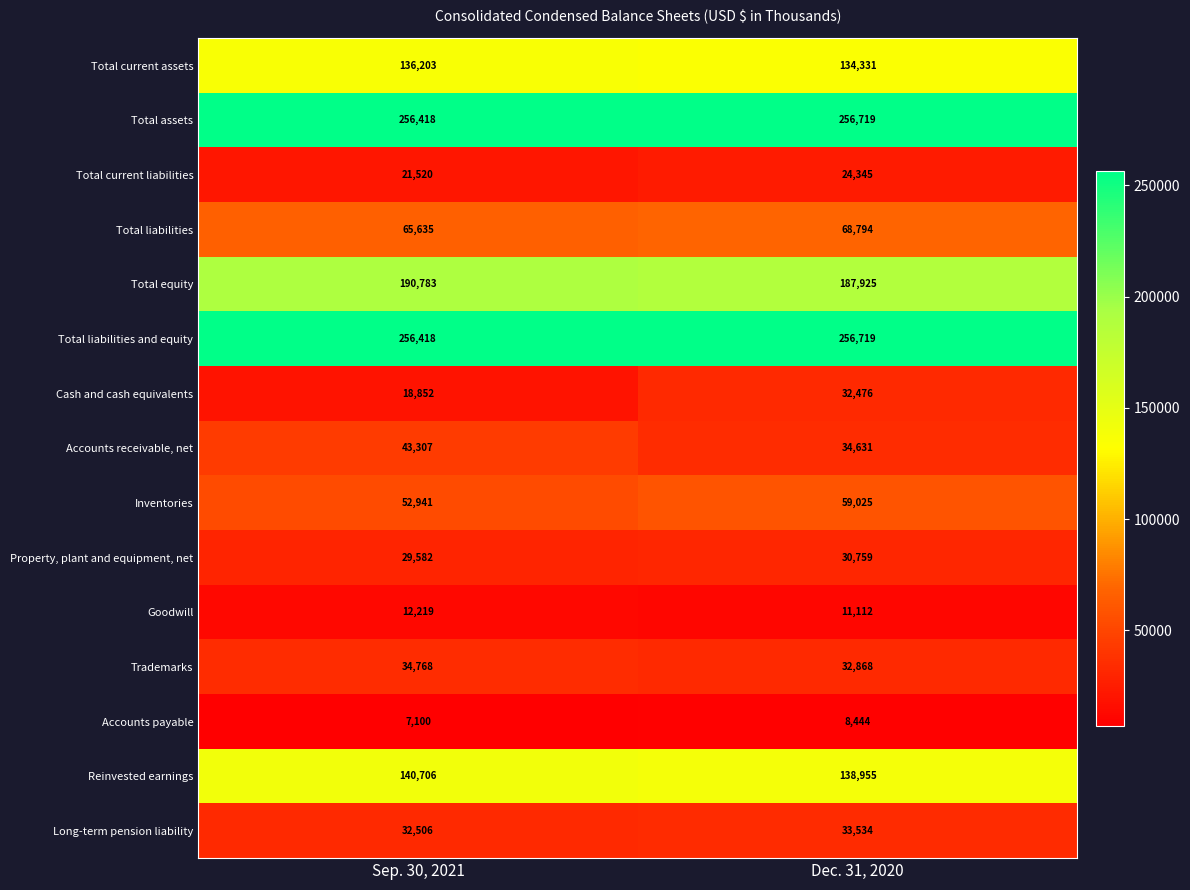

What value does the Reinvested earnings series have at Dec. 31, 2020?

138955